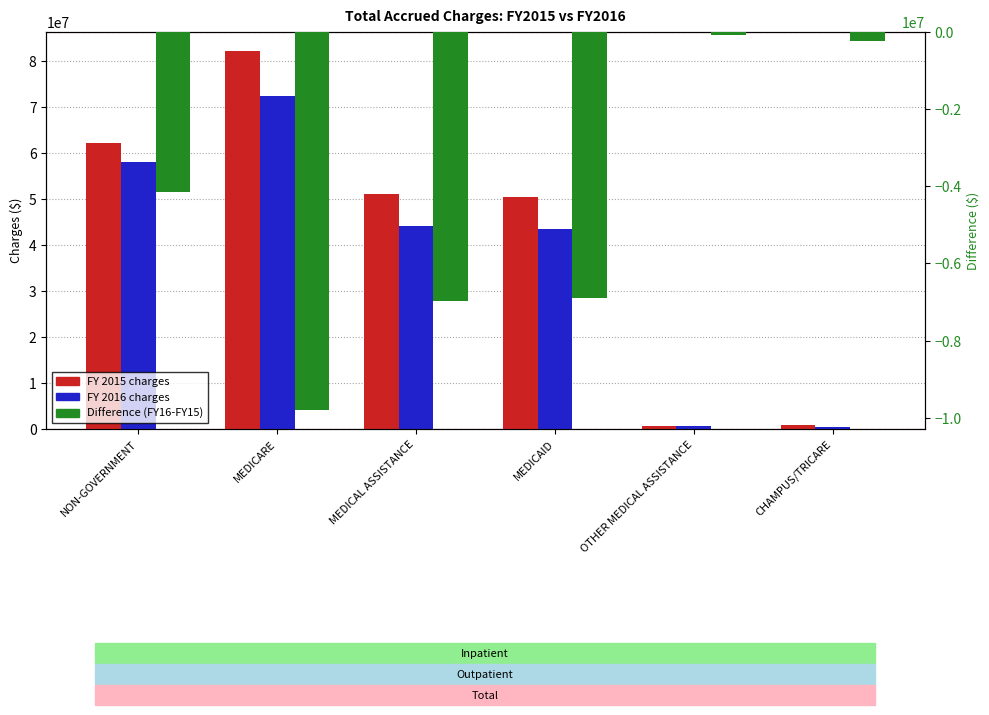

Where is FY 2015 nearest to the value 41484102?

MEDICAID